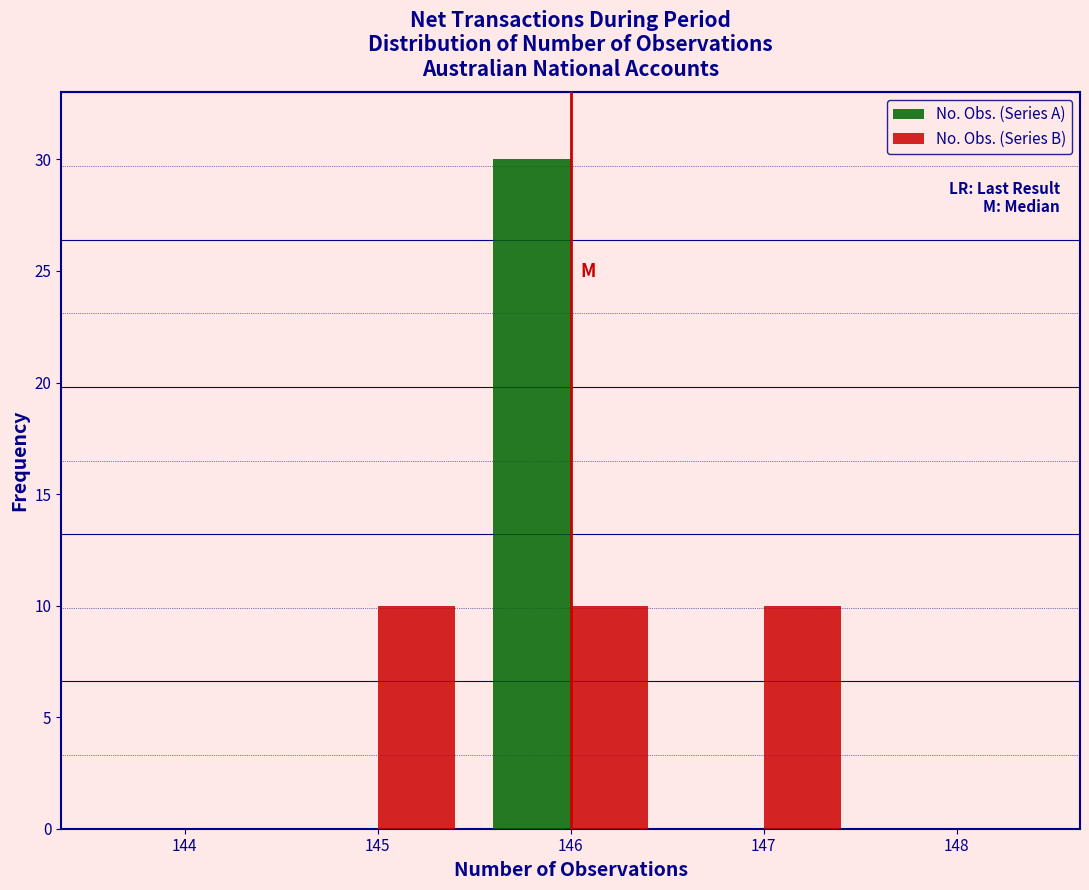

Reading left to right, transcribe this chart: for each range on the x-axis, give the height of each series' bar. The values are not printed on the chart, so give them approximately, as read against the axis.

143.5 to 144.5: No. Obs. (Series A)=0	No. Obs. (Series B)=0
144.5 to 145.5: No. Obs. (Series A)=0	No. Obs. (Series B)=10
145.5 to 146.5: No. Obs. (Series A)=30	No. Obs. (Series B)=10
146.5 to 147.5: No. Obs. (Series A)=0	No. Obs. (Series B)=10
147.5 to 148.5: No. Obs. (Series A)=0	No. Obs. (Series B)=0